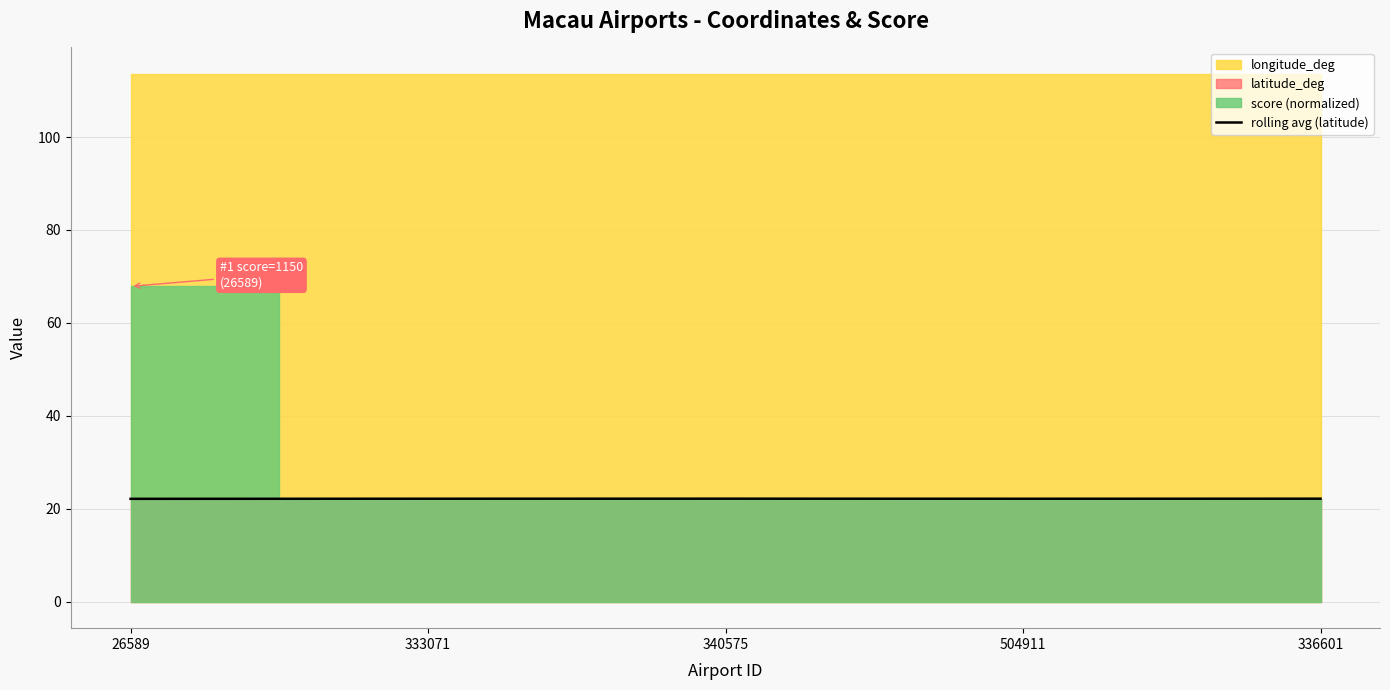

Where is the data nearest to the value 22?

26589